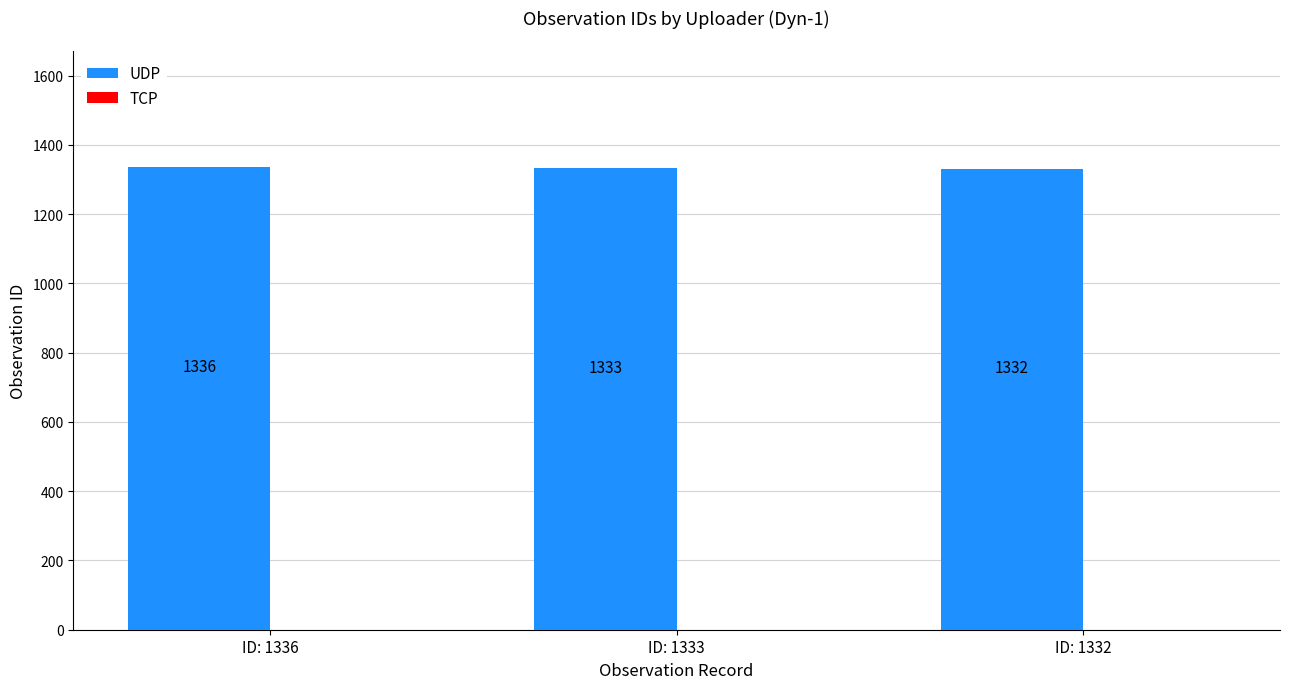

What is the value of the 3rd bar from the left?

1332